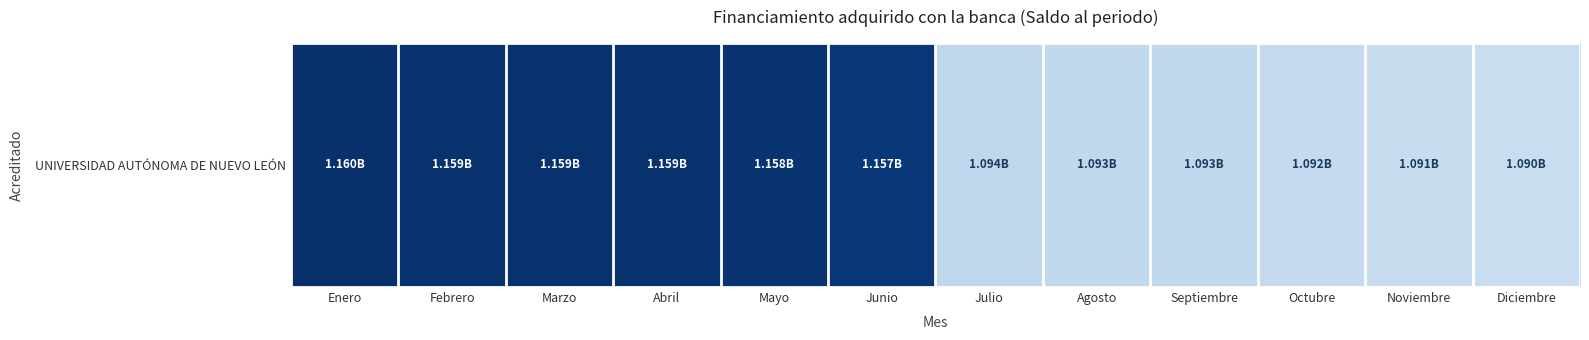

At which label does the data first exceed 1156600000?

Enero